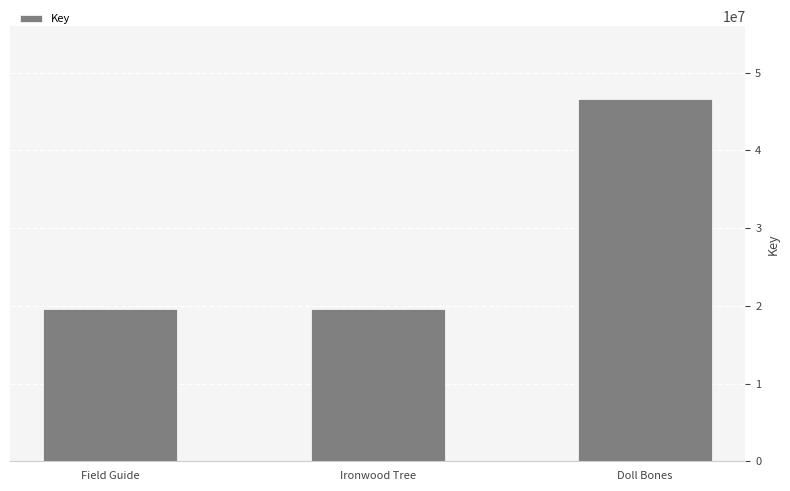

True or false: the data shows 19580500 at Field Guide.

True